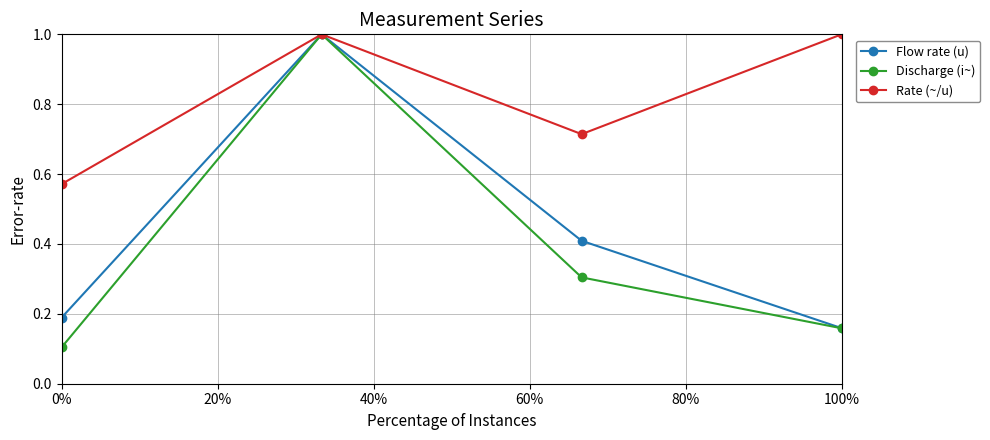

In Discharge (i~), how many points are higher than both neighbors (excluding endpoints)?

1